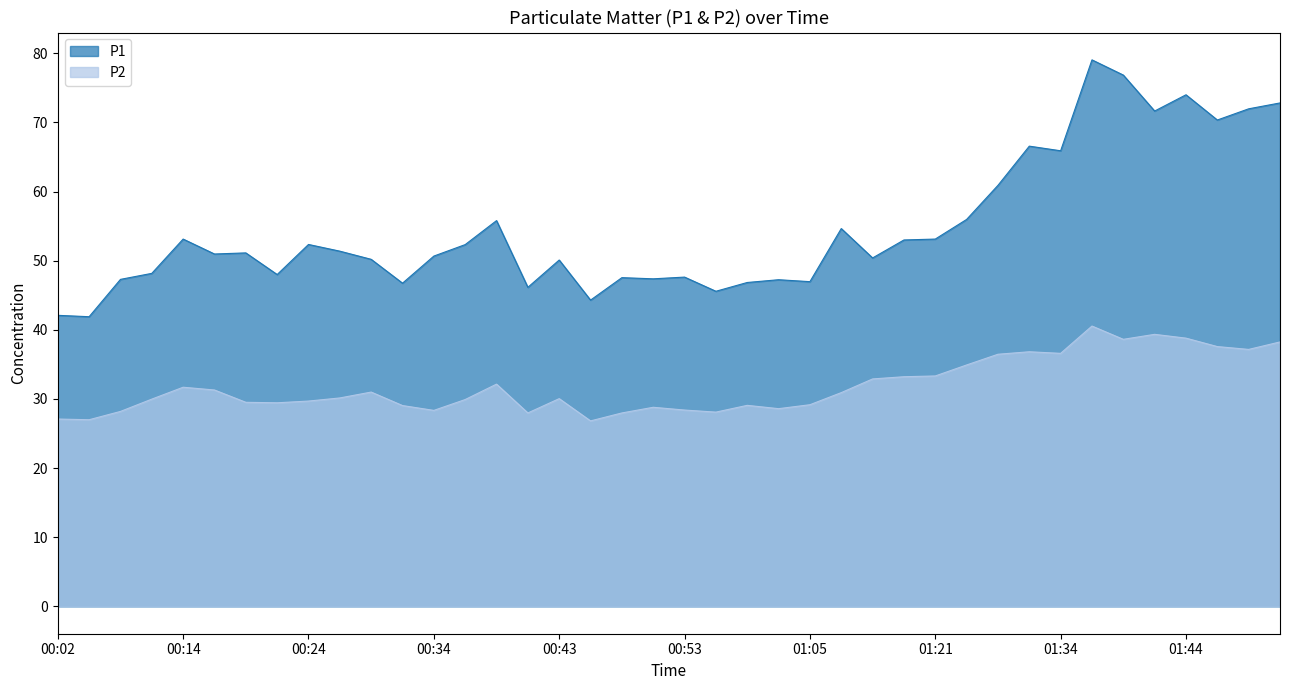

How many lines are shown in the chart?

2